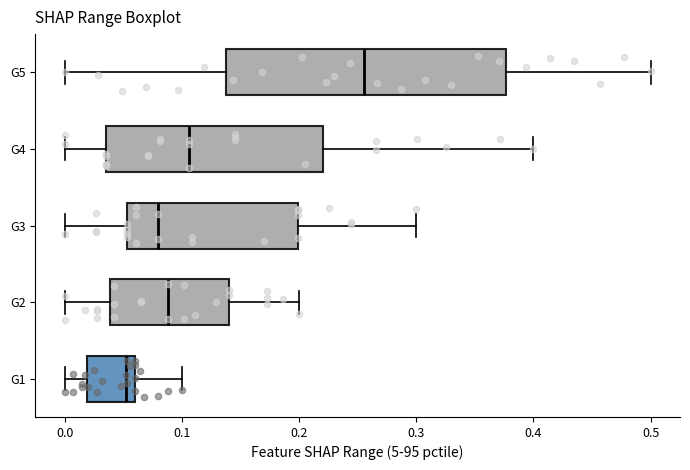

Reading bottom to top, transcribe this box plot: for each box, give where its median line is, the range the box spans, and where its two whiskers end, as read against the x-axis. The values are not printed on the chart, so give them approximately, as read against the axis.

G1: median 0.05, box 0.02 to 0.06, whiskers 0.00 to 0.10
G2: median 0.09, box 0.04 to 0.14, whiskers 0.00 to 0.20
G3: median 0.08, box 0.05 to 0.20, whiskers 0.00 to 0.30
G4: median 0.11, box 0.04 to 0.22, whiskers 0.00 to 0.40
G5: median 0.26, box 0.14 to 0.38, whiskers 0.00 to 0.50